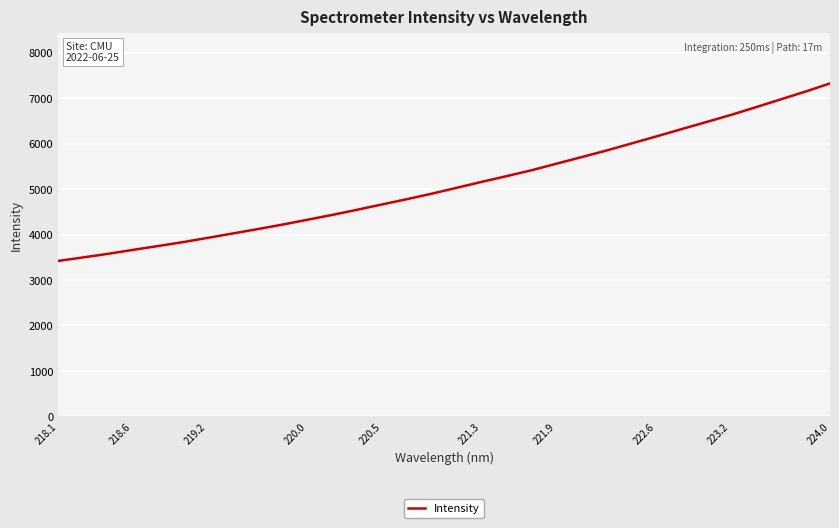

What is the smallest value displayed?

3419.8